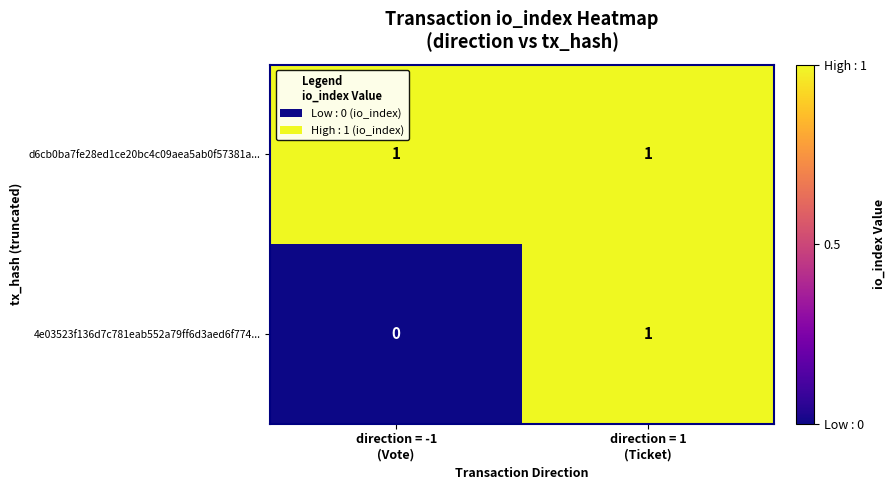

How many data points does each series have?

2